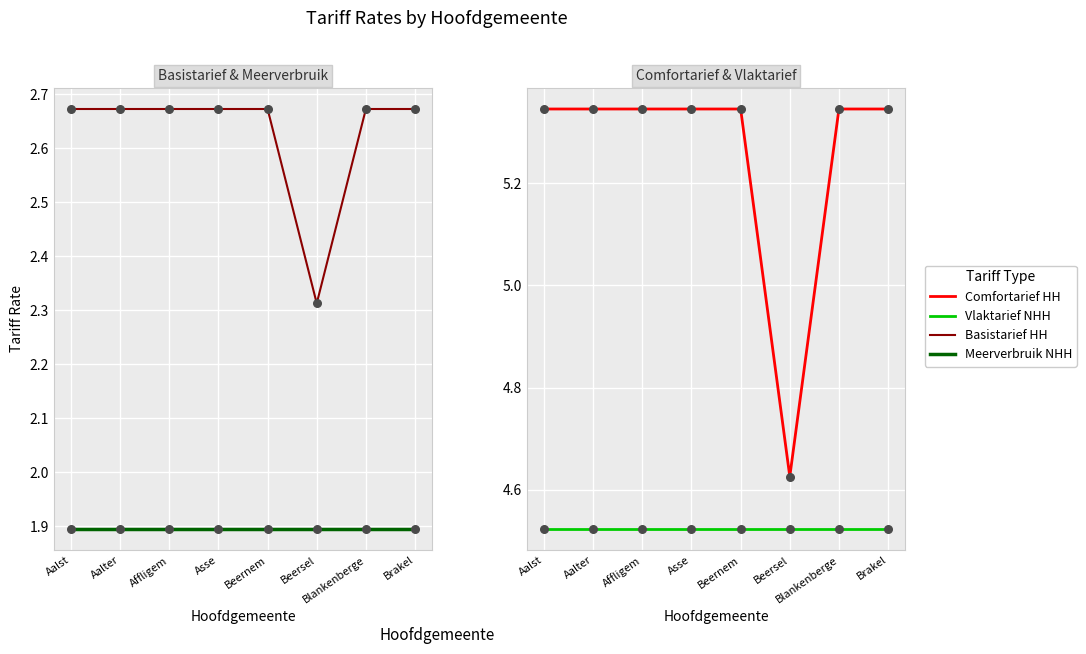

What are all the series names shown in the legend?

Basistarief HH, Meerverbruik NHH, Comfortarief HH, Vlaktarief NHH